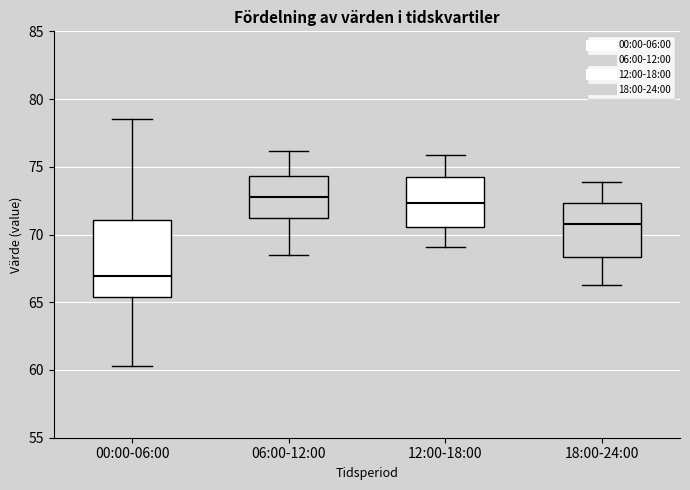

Reading left to right, read every box against the y-axis: the position of its median line, the range the box covers, and the ends of its whiskers. The values are not printed on the chart, so give them approximately, as read against the axis.

00:00-06:00: median 67.0, box 65.5 to 71.0, whiskers 60.5 to 78.5
06:00-12:00: median 73.0, box 71.5 to 74.5, whiskers 68.5 to 76.0
12:00-18:00: median 72.5, box 70.5 to 74.5, whiskers 69.0 to 76.0
18:00-24:00: median 71.0, box 68.5 to 72.5, whiskers 66.5 to 74.0